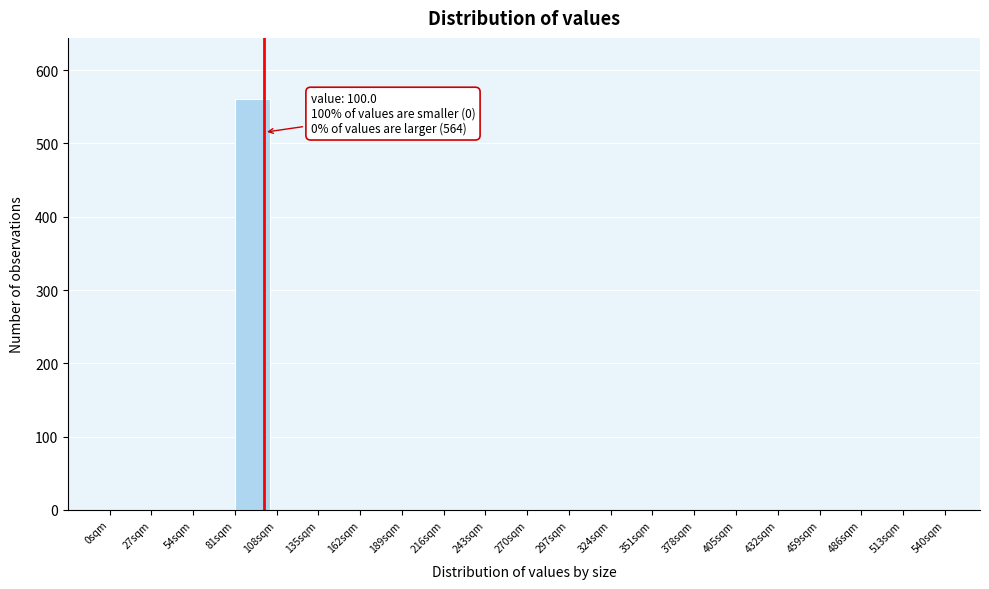

Over which range of the x-axis is the bar tallest?

81 to 108